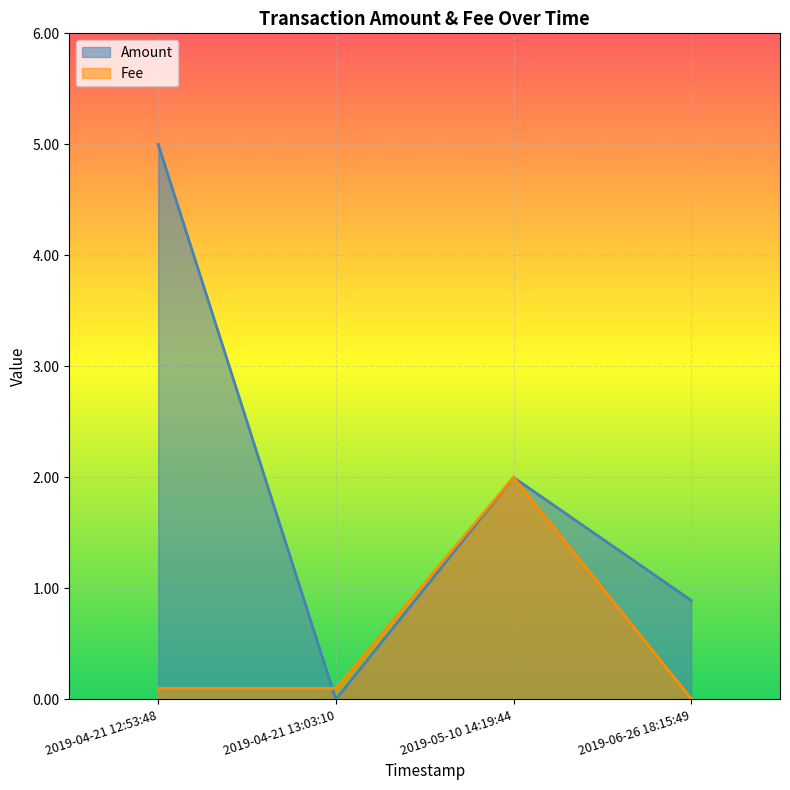

What is the difference between the second highest and second lowest values in the Amount series?

1.1